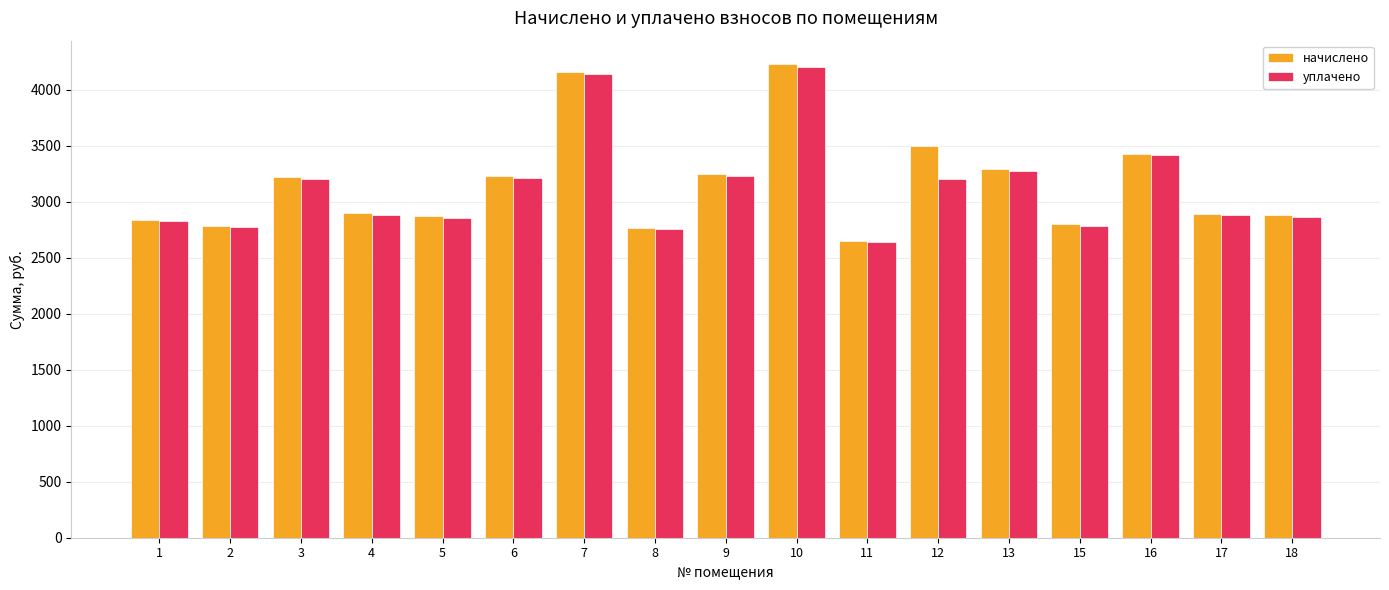

Are the bars horizontal?

No